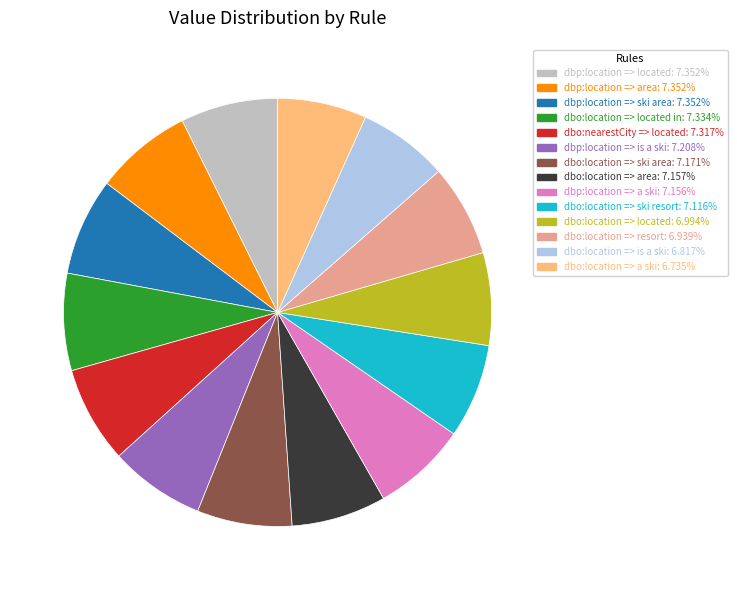

Is there any slice that represents more than half of the pie?

No